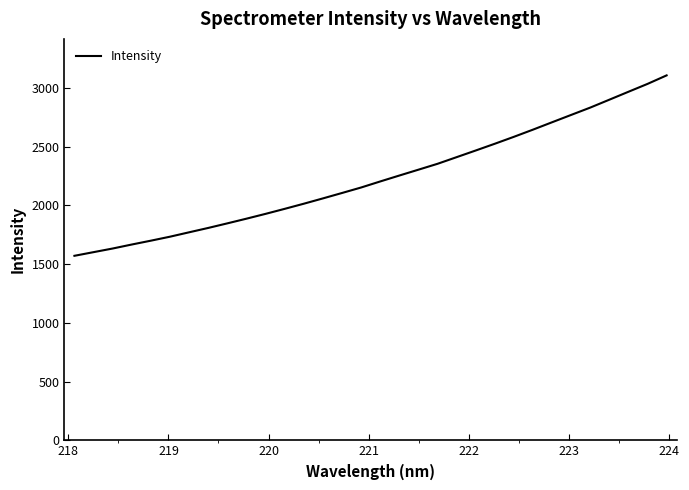

What is the minimum value shown in the chart?

1571.6